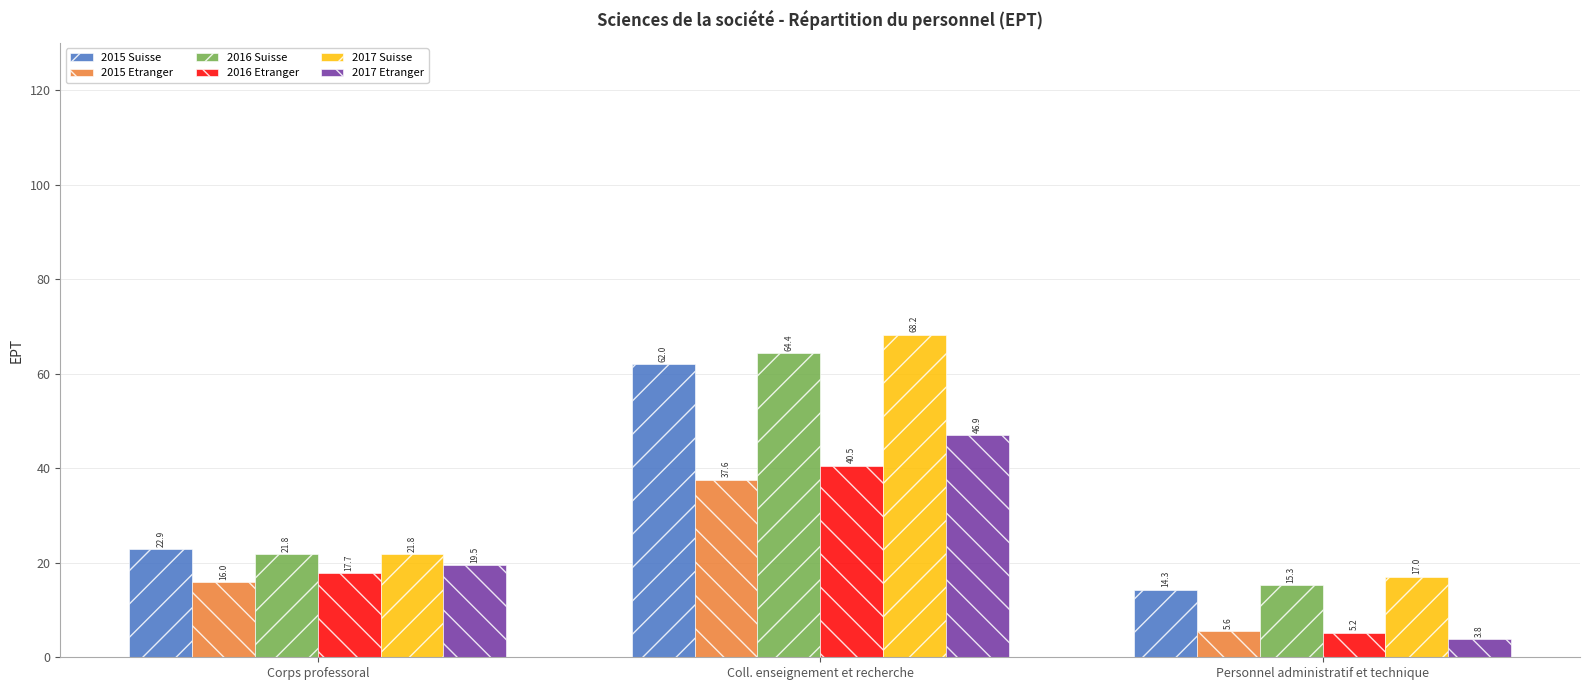

What is the minimum value shown in the chart?

3.8